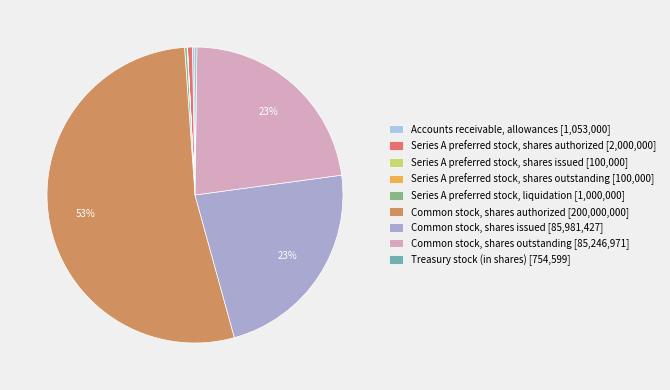

Which has a higher value, Series A preferred stock, shares authorized [2,000,000] or Common stock, shares issued [85,981,427]?

Common stock, shares issued [85,981,427]